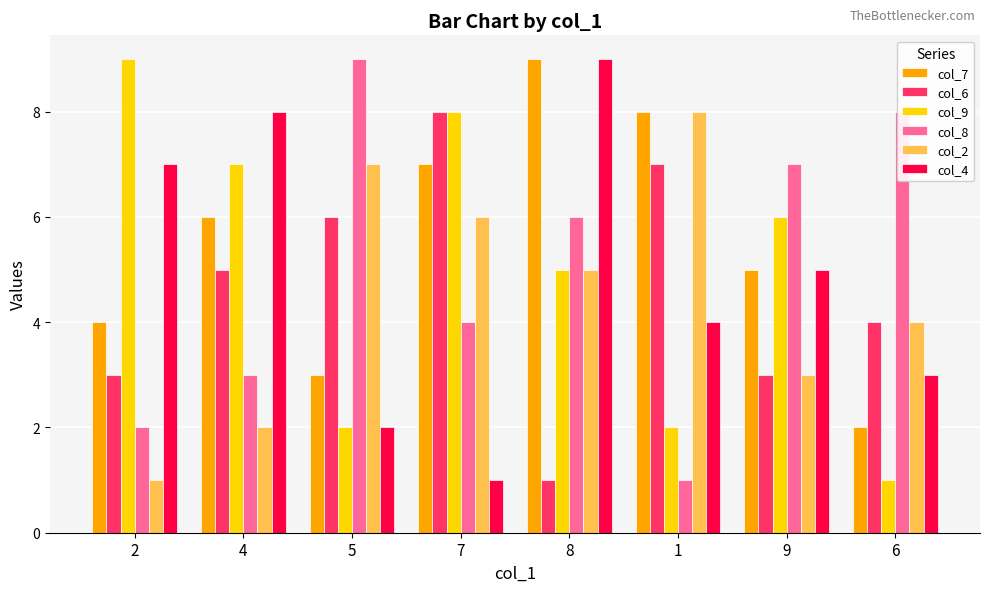

What value does the col_9 series have at 5?

2